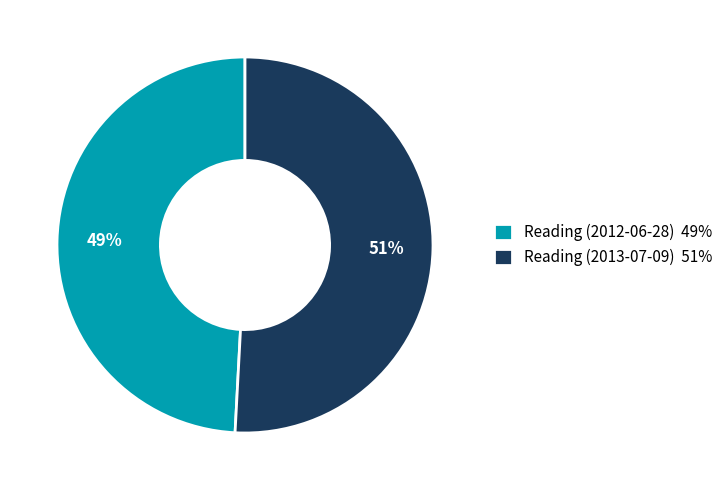

Rank the categories by value from highest to lowest.

Reading (2013-07-09), Reading (2012-06-28)